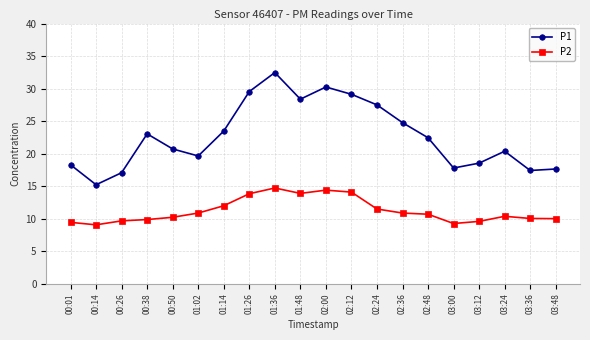

True or false: P2 and P1 intersect in this chart.

False